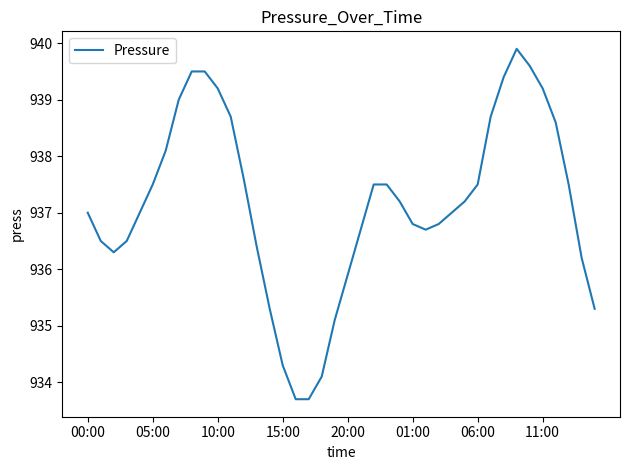

Count the number of data series in this chart.

1